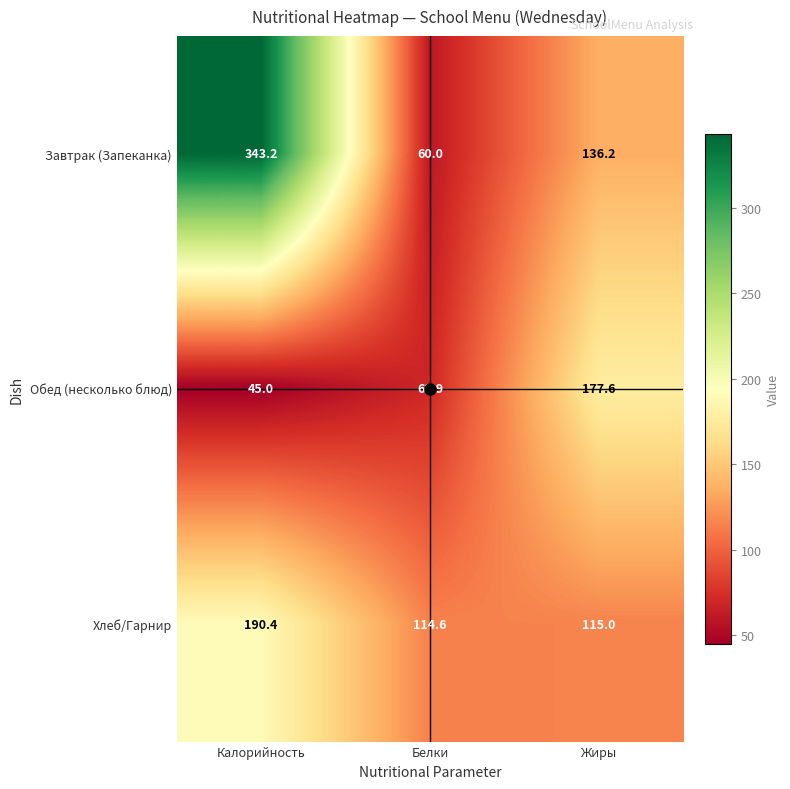

What is the highest value of the Обед (несколько блюд) series?

177.6